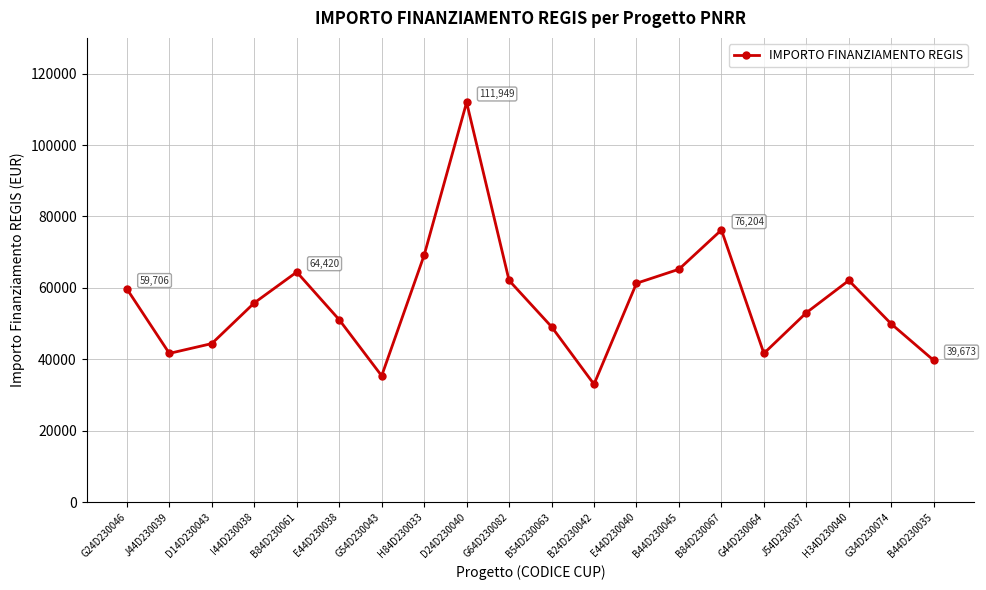

Which has a higher value, B44D230045 or B54D230063?

B44D230045